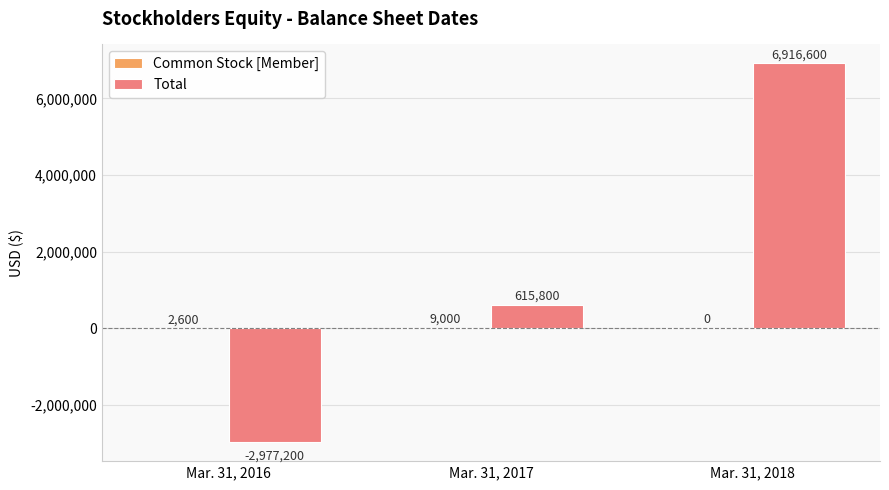

Which label corresponds to the largest value in the chart?

Mar. 31, 2018